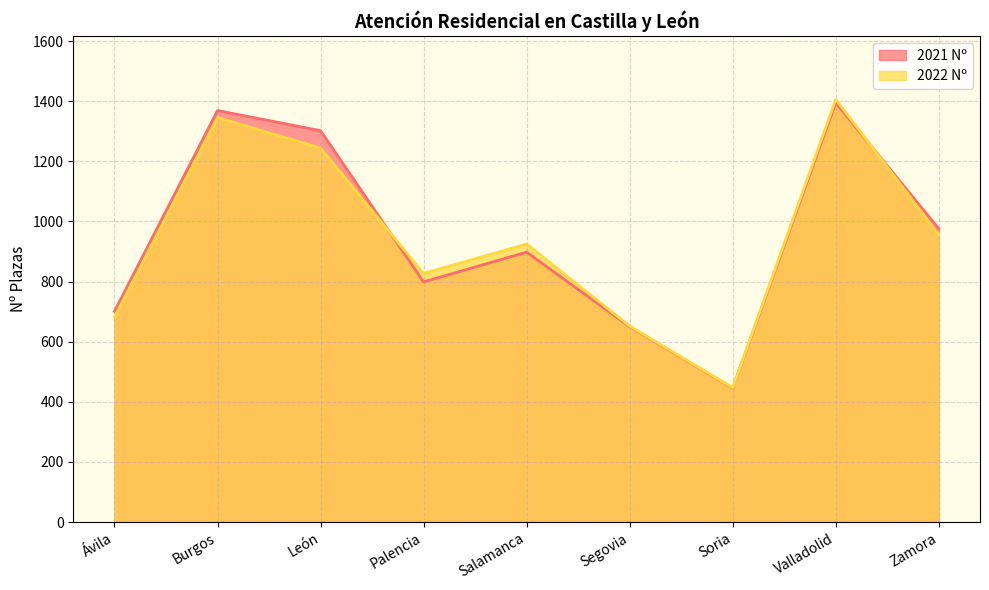

How many data points in 2022 Nº are above 925?

4